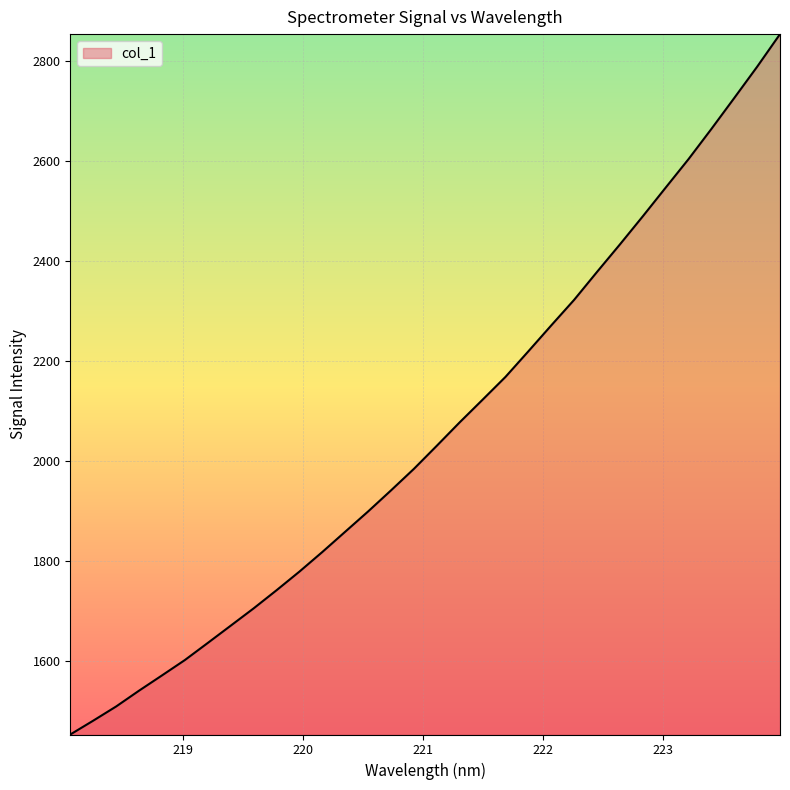

What is the greatest value displayed?

2854.3